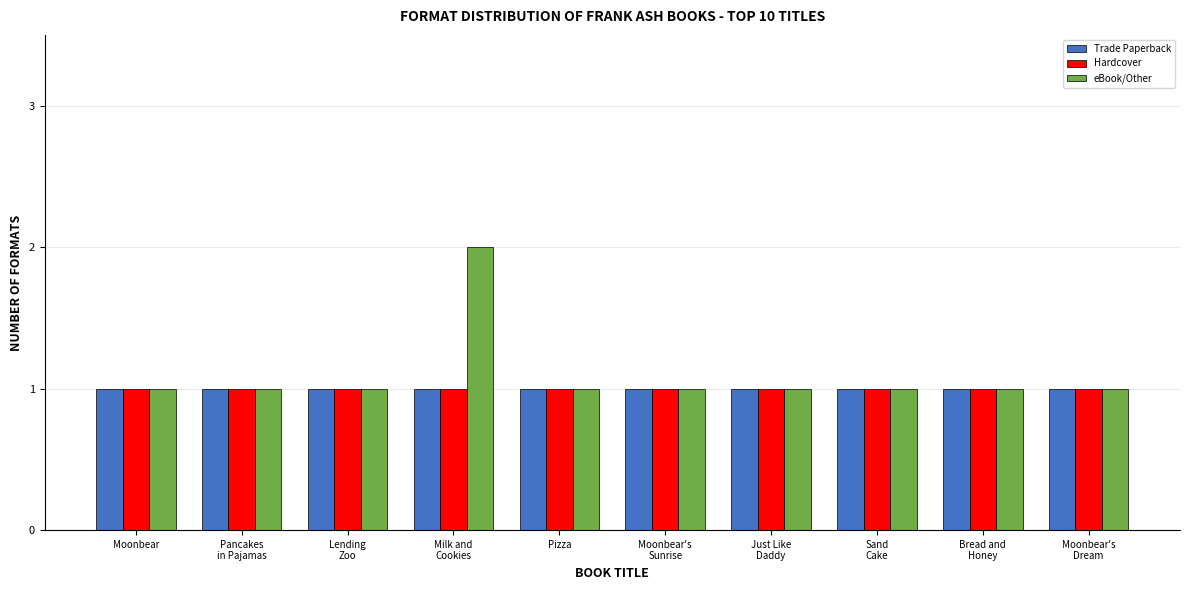

What is the total value across all series at Milk and
Cookies?

4